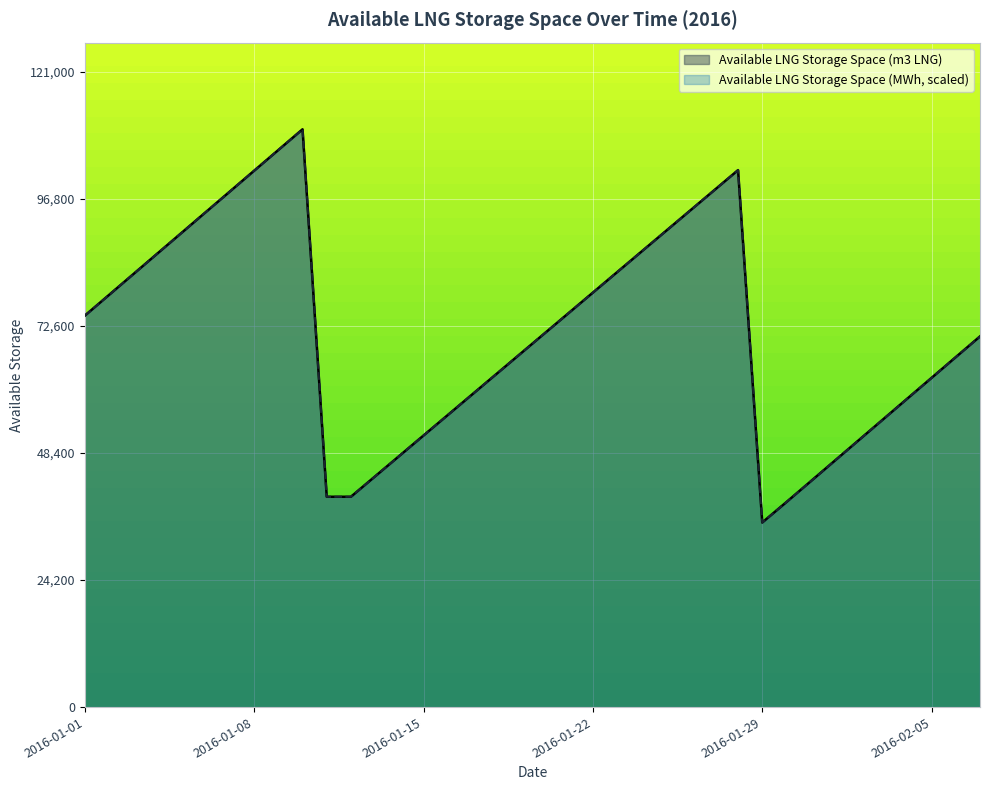

How many interior local peaks does the Available LNG Storage Space (MWh) series have?

2